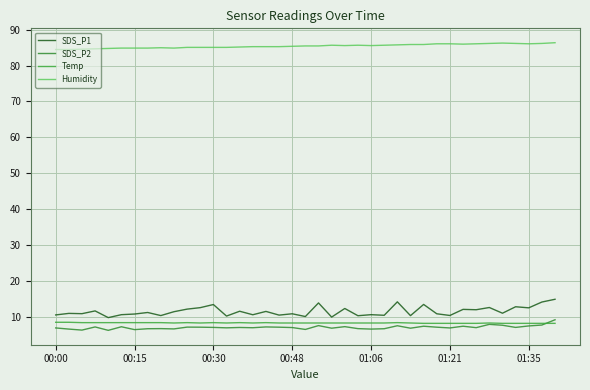

How many lines are shown in the chart?

4